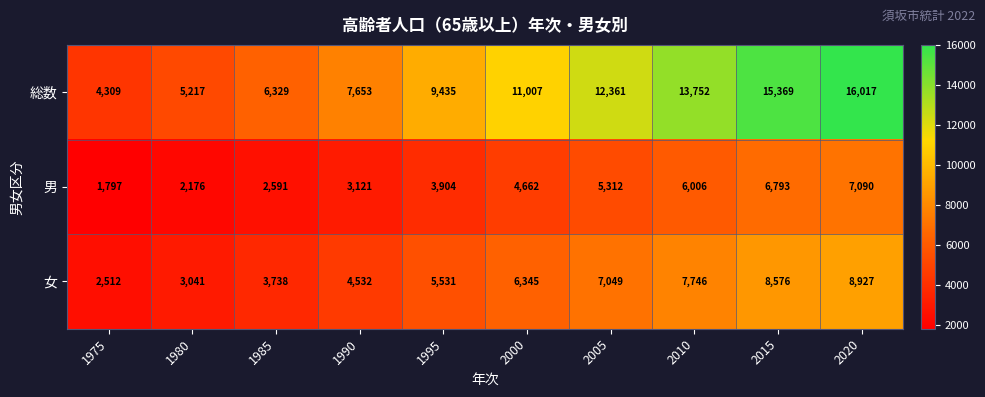

Is it true that 女 equals 5965 at 1990?

False